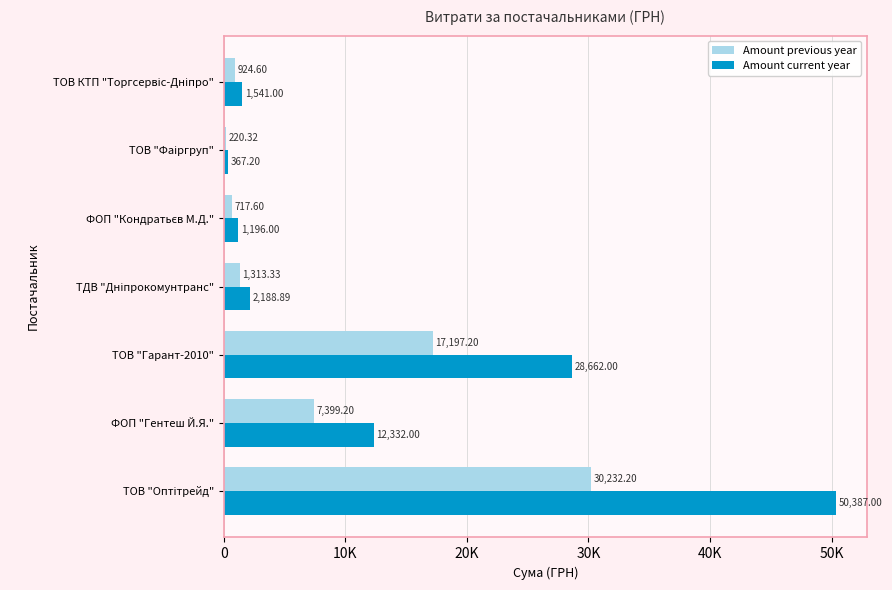

What is the minimum value for Amount previous year?

220.3